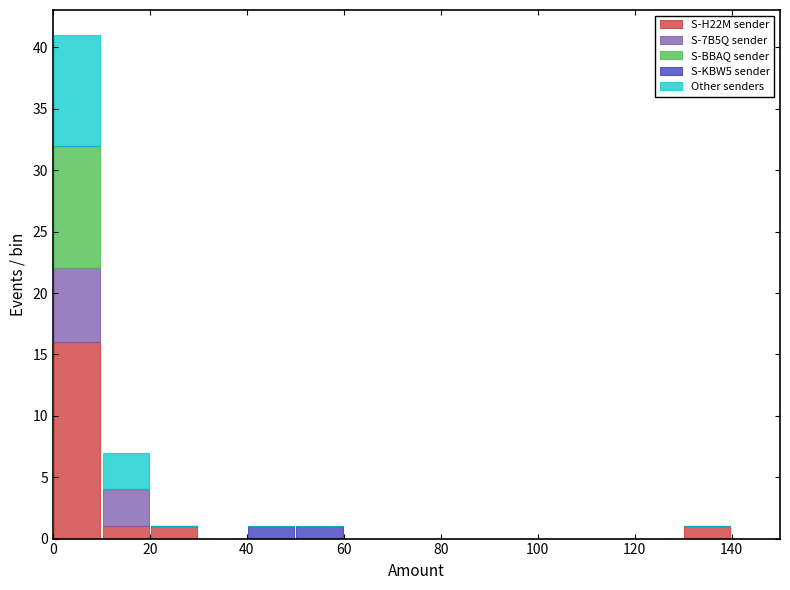

Which range on the x-axis has the tallest stacked bar (by total height)?

0 to 10